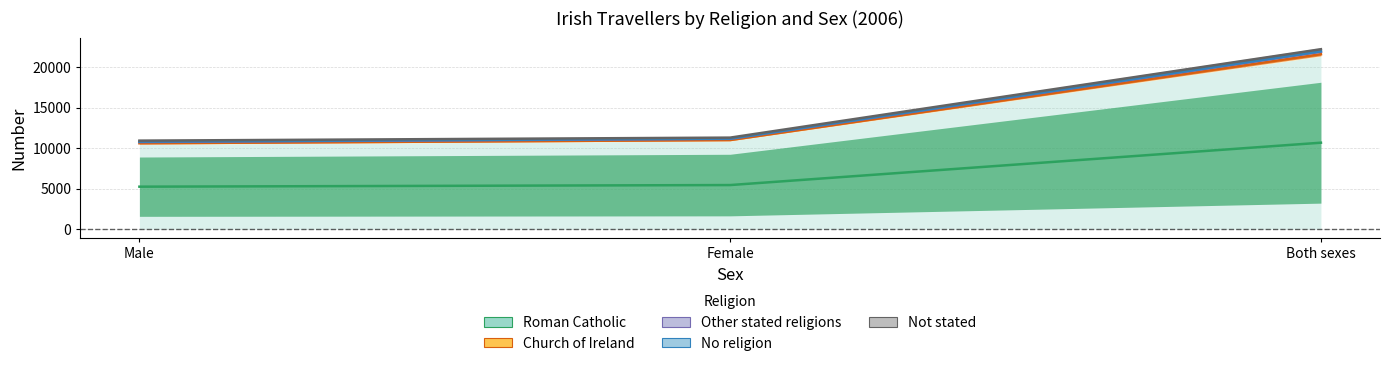

What is the lowest value of the Church of Ireland series?

10923.5